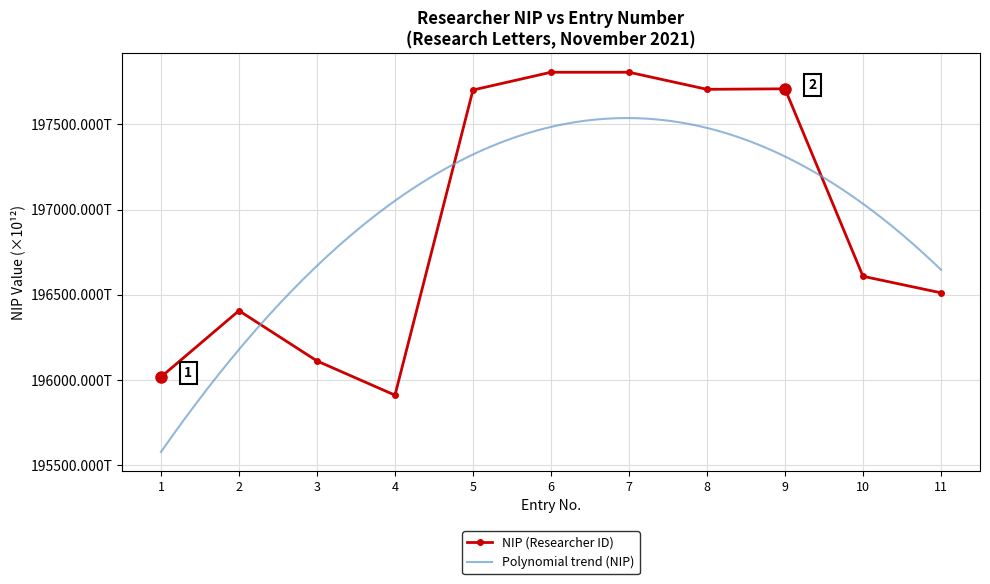

What is the maximum value shown in the chart?

197806.3